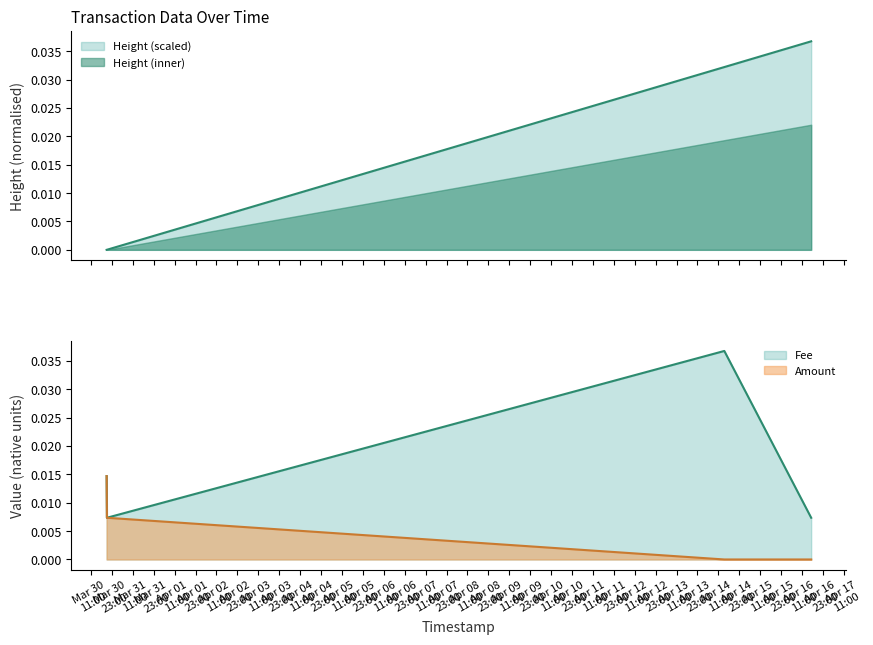

How many times do Height and Fee cross each other?

1